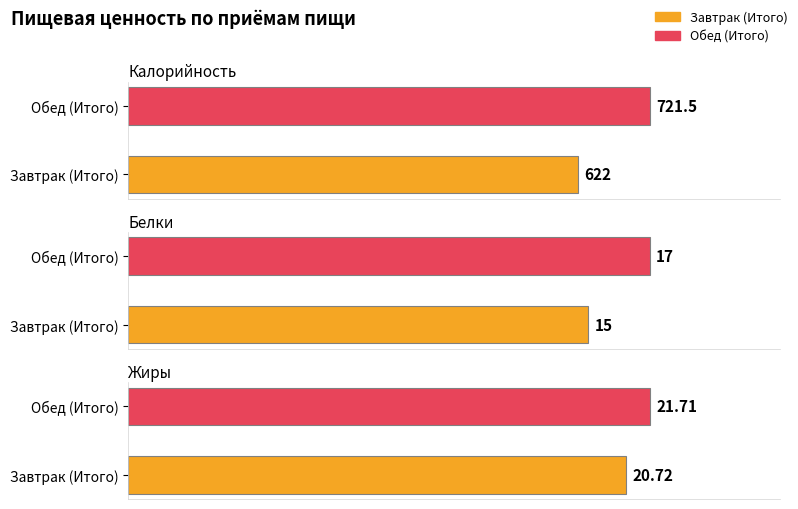

How many groups of bars are there?

2